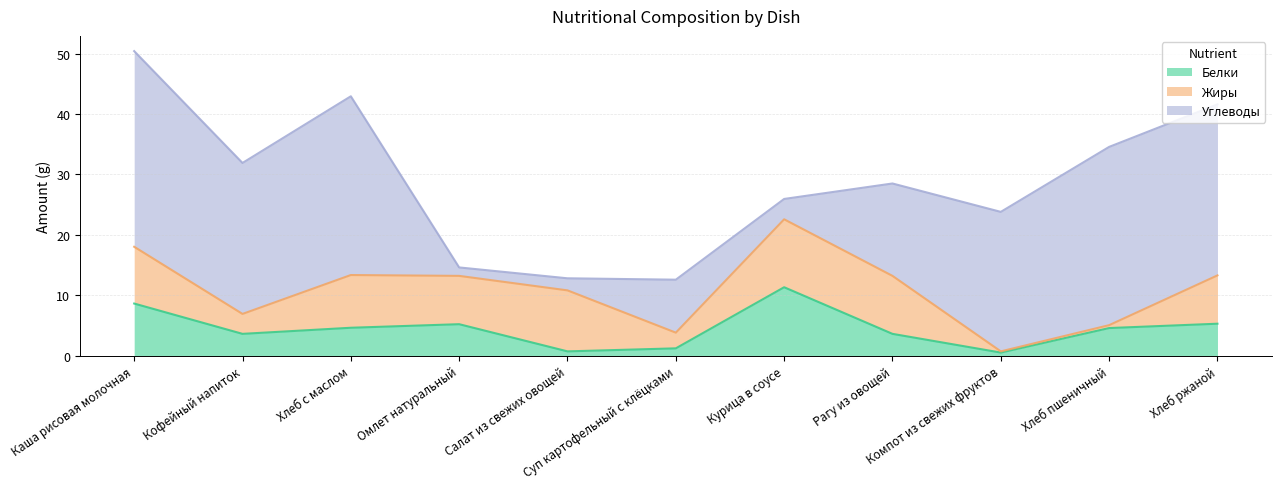

Is the value of Жиры at Суп картофельный с клёцками greater than the value of Углеводы at Хлеб с маслом?

No